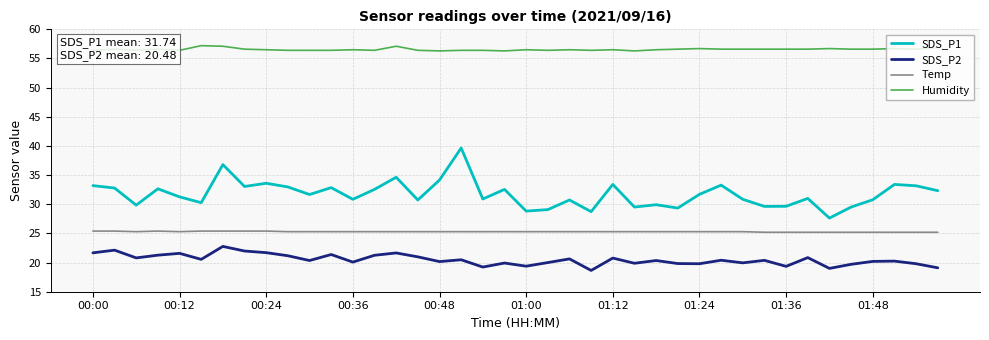

Which series has the largest total across all categories?

Humidity